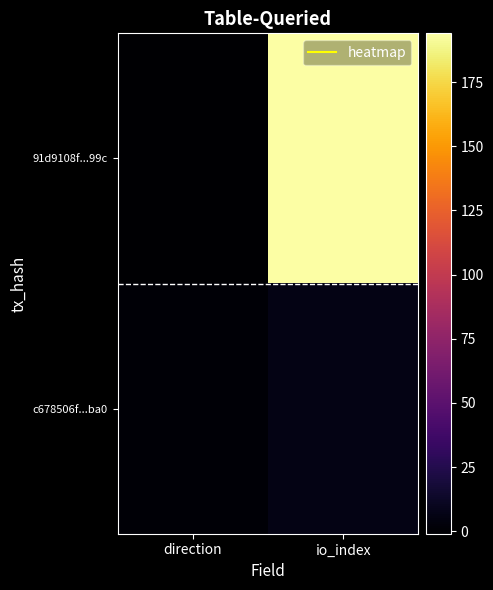

Count the number of data series in this chart.

2